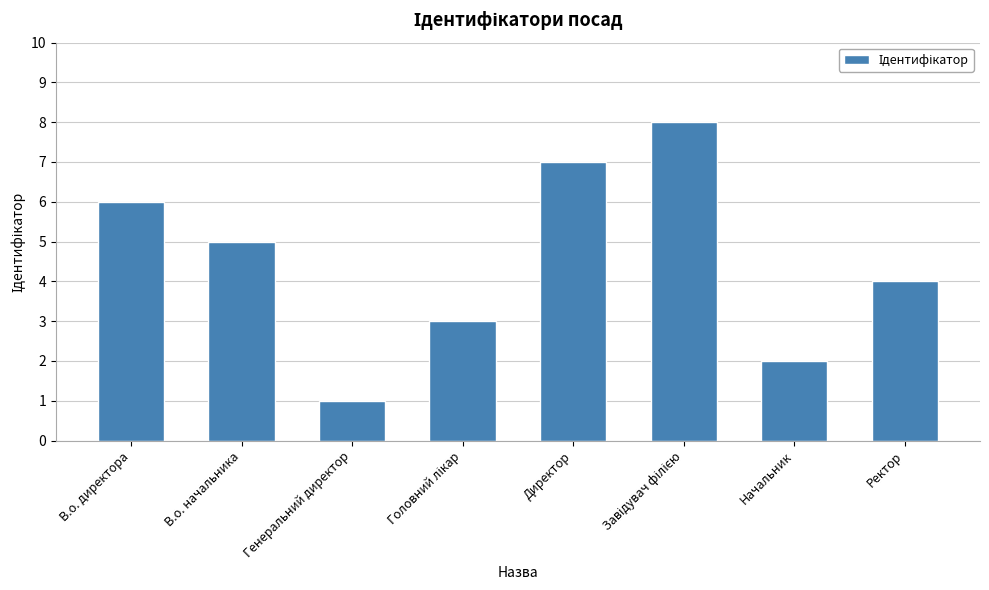

What value does the data have at В.о. директора?

6